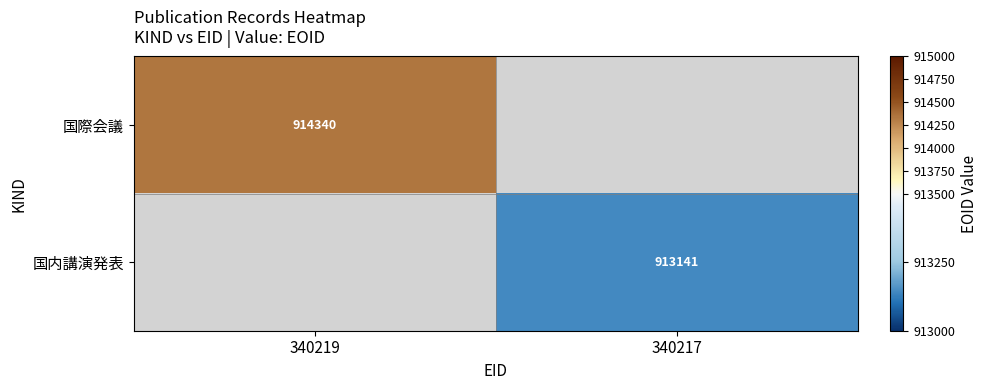

The value of 国際会議 at 340219 is 914340. True or false?

True